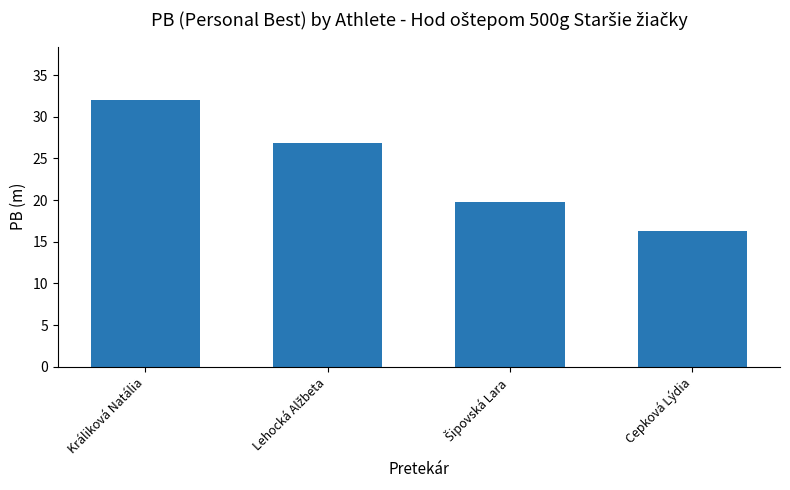

True or false: the data shows 10.8 at Cepková Lýdia.

False